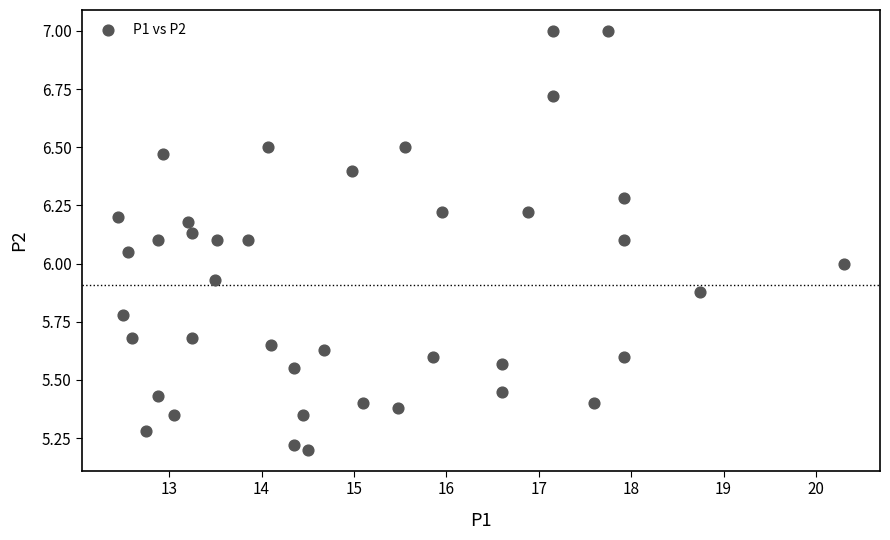

What is the range of X values (max minus min)?

7.9